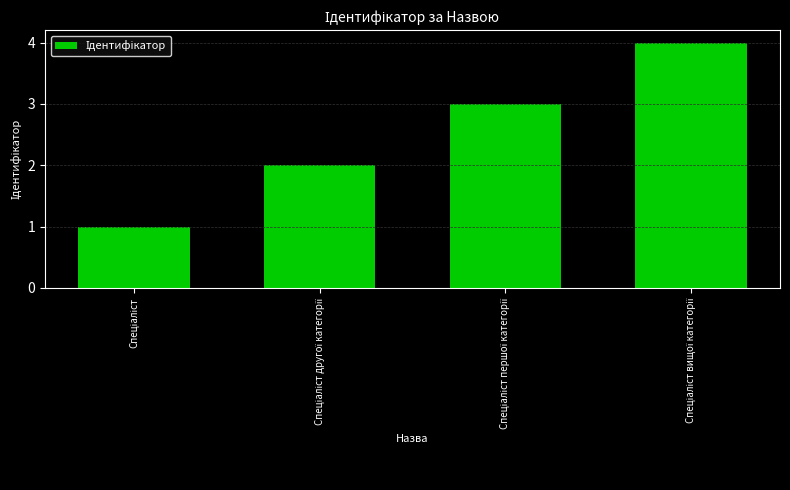

How many data points does each series have?

4